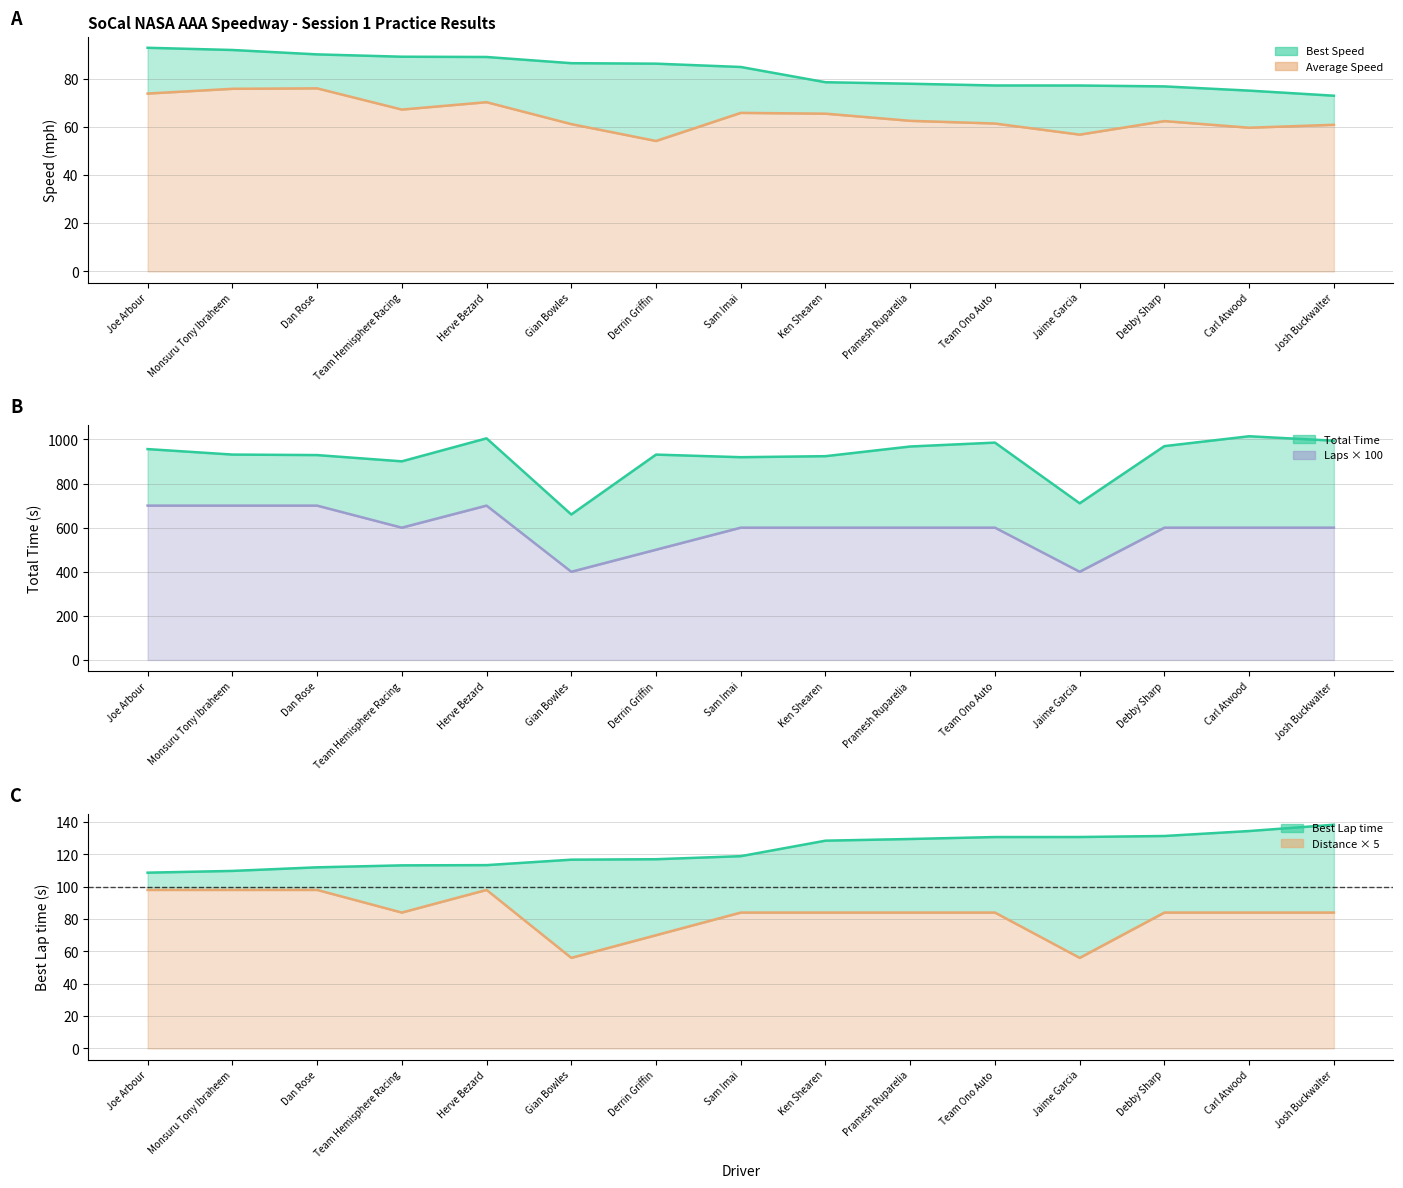

How many values in the Best Lap time series exceed 118?

8